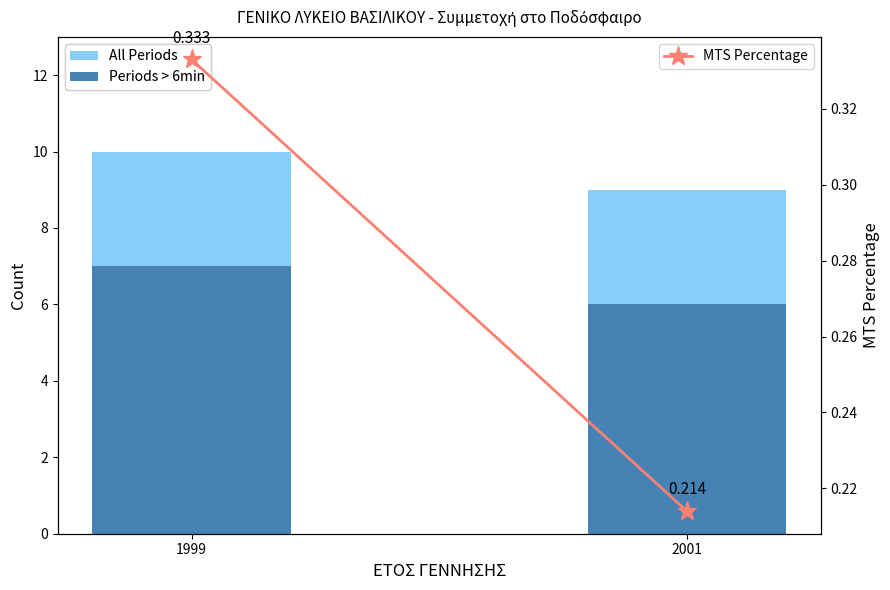

What is the total value across all series at 2001?

15.2